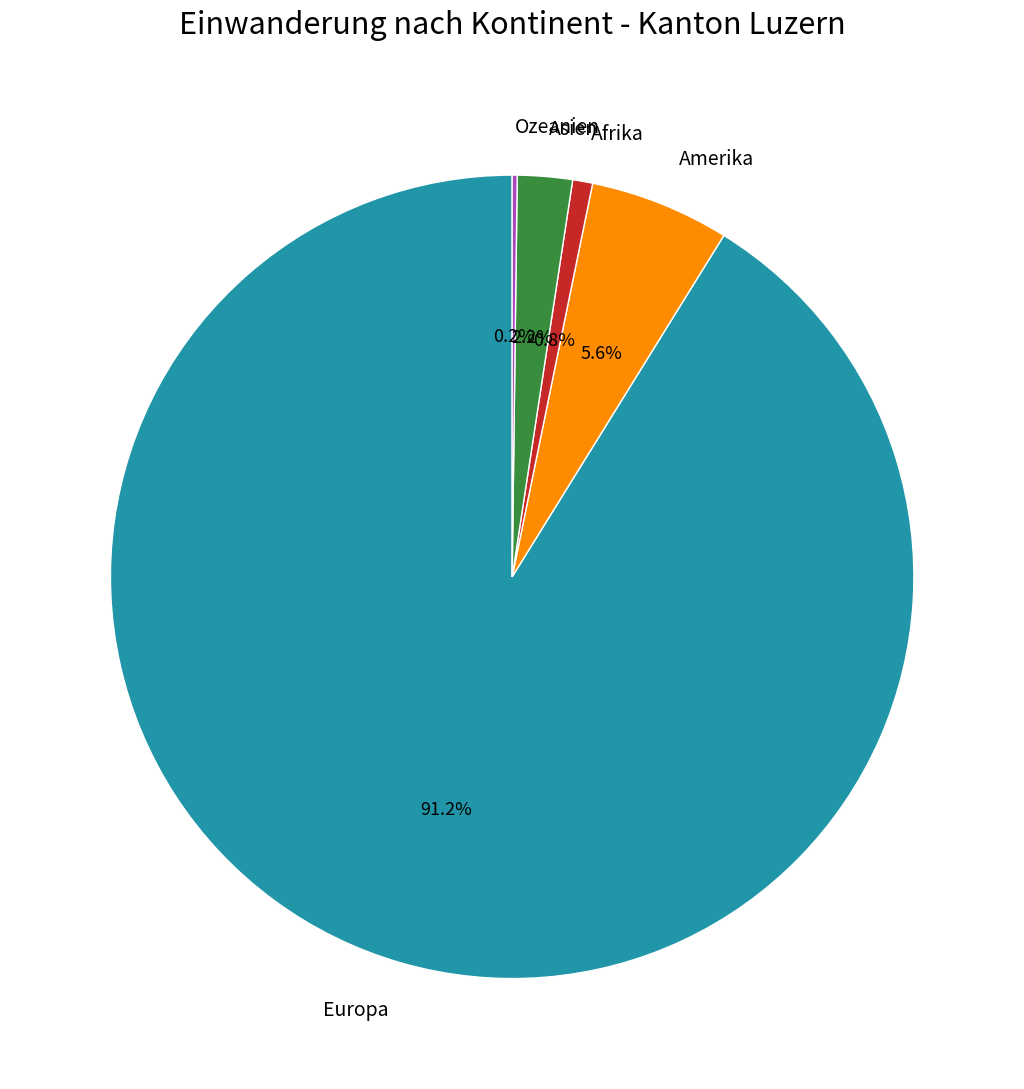

Does Europa account for over 50% of the chart?

Yes